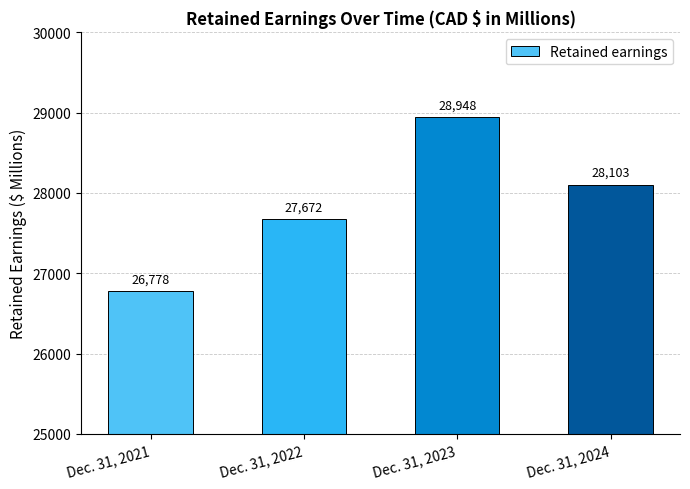

List the labels in order of value, largest first.

Dec. 31, 2023, Dec. 31, 2024, Dec. 31, 2022, Dec. 31, 2021